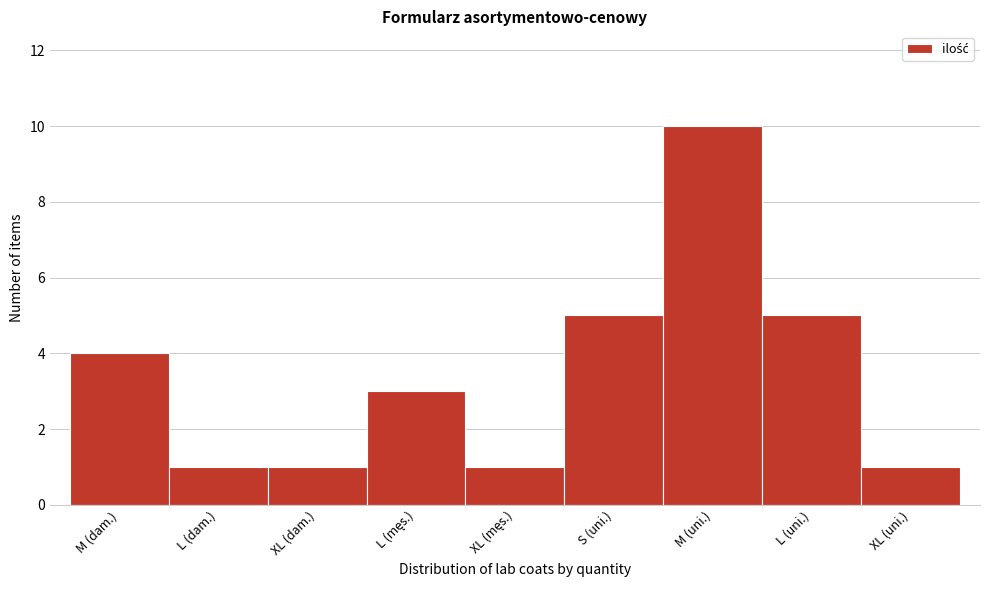

Reading left to right, extract all data points from this chart.

4	1	1	3	1	5	10	5	1